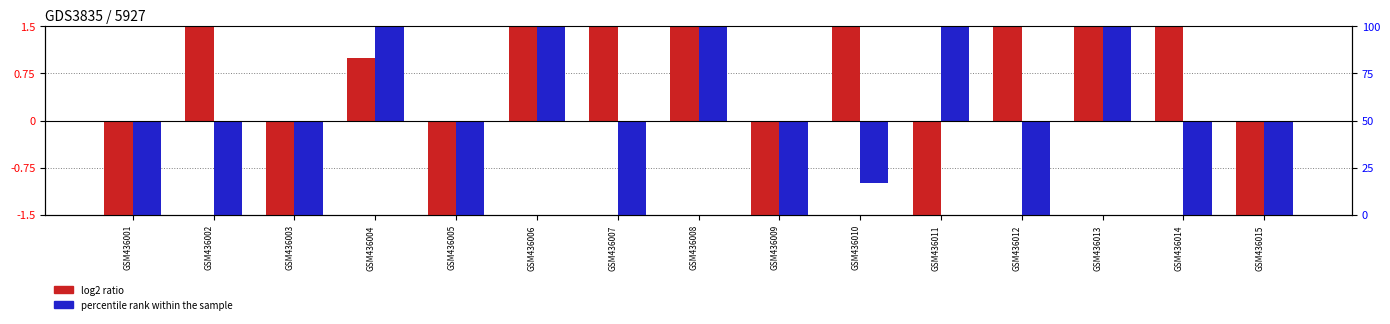

What is the spread (max minus min) of values at GSM436007?

16